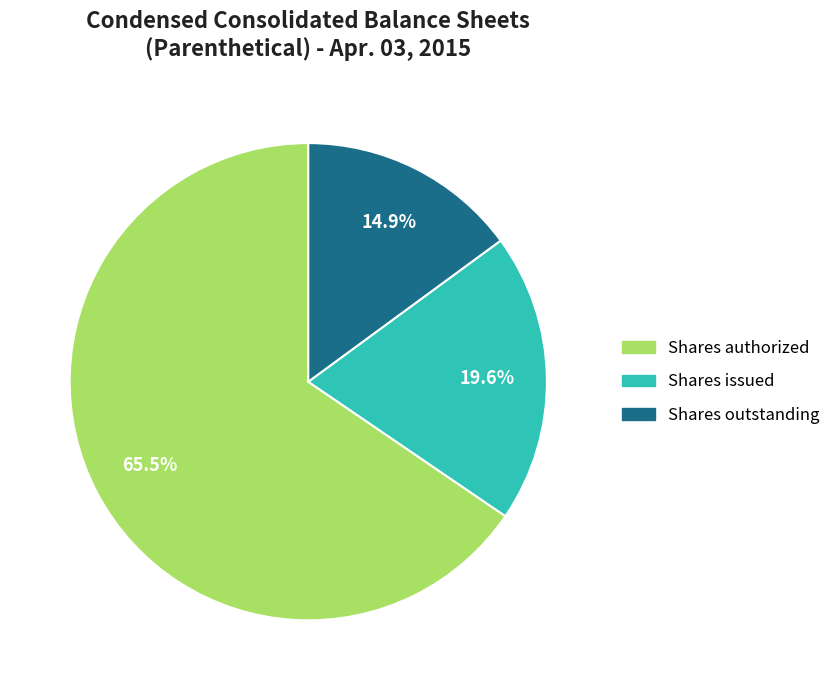

What is the ratio of the value at Shares authorized to the value at Shares outstanding?

4.4